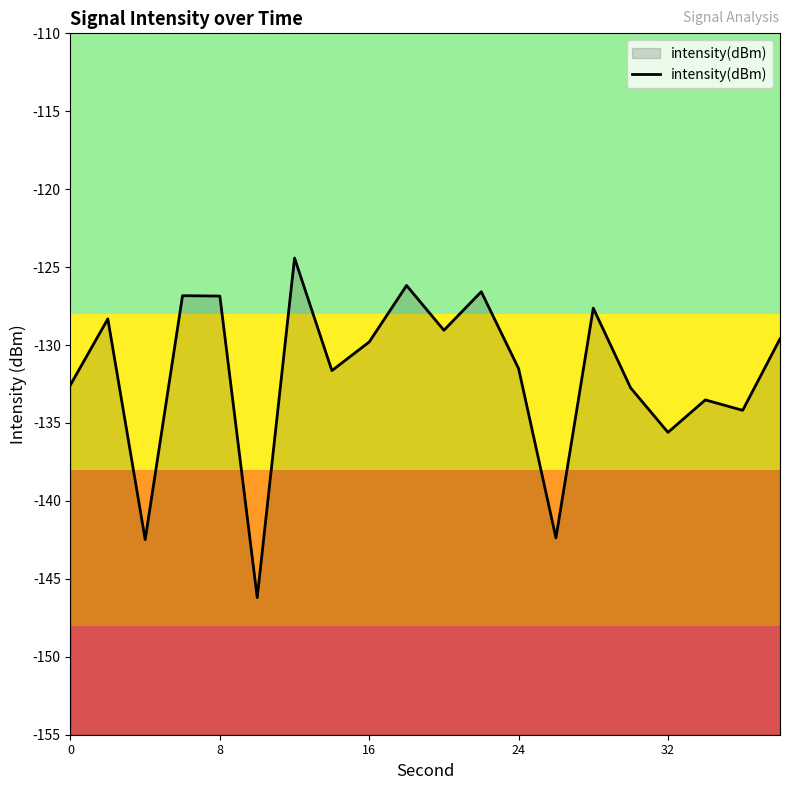

Read the value at 8.

-126.9